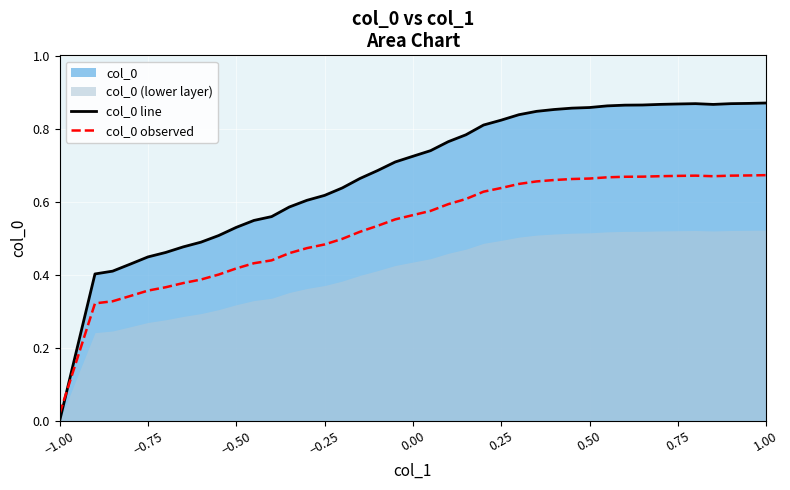

Which category has the lowest value in the col_0 line series?

−1.00